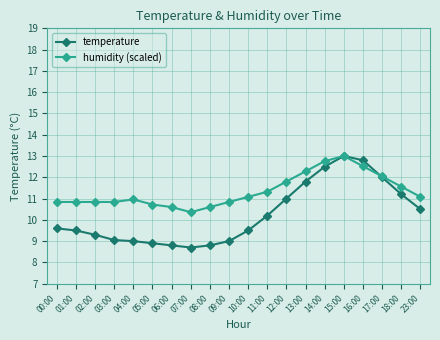

What is the total value across all series at 18:00?

22.8